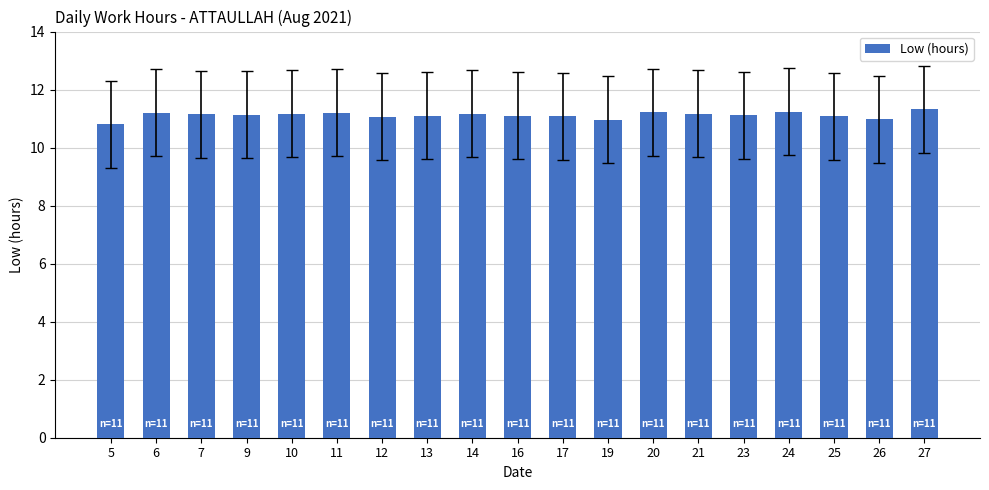

What is the value of the 1st bar from the left?

10.8